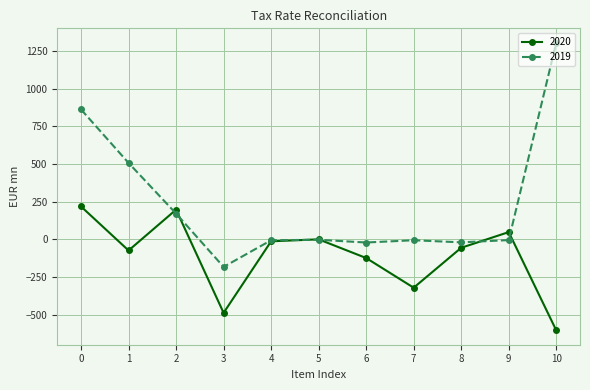

Rank the series by their average value, from highest to lowest.

2019, 2020